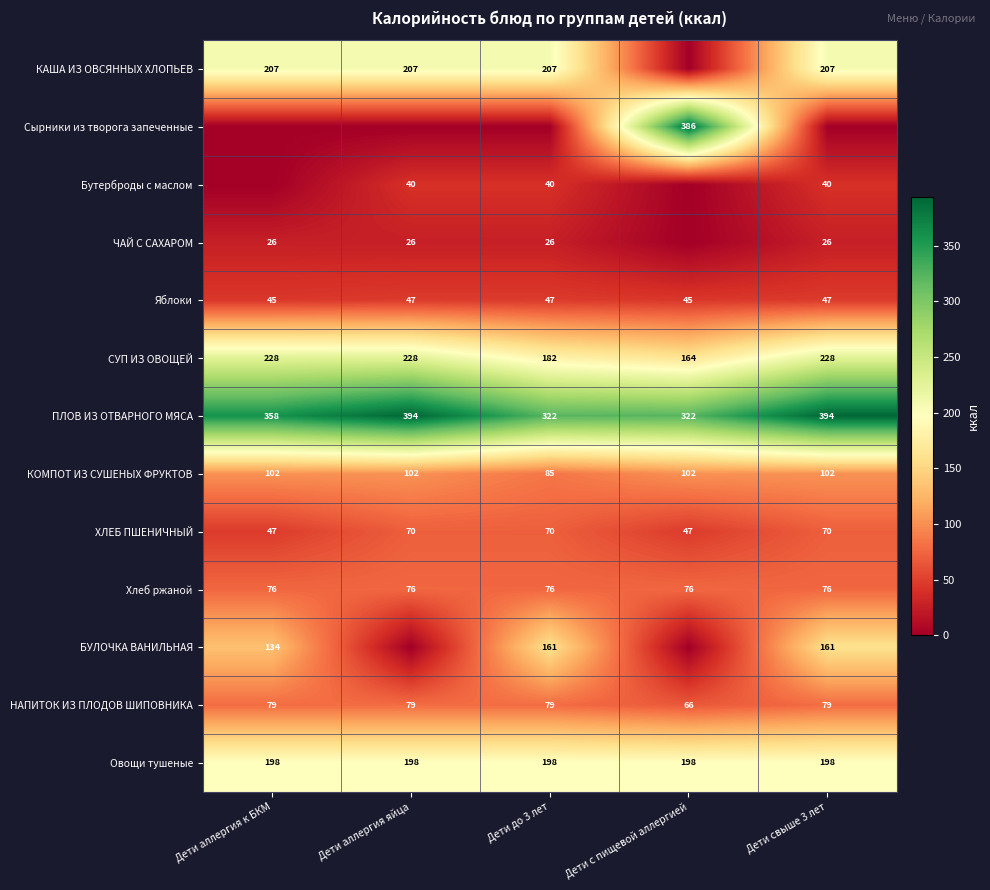

True or false: КОМПОТ ИЗ СУШЕНЫХ ФРУКТОВ has a value of 27 at Дети с пищевой аллергией.

False